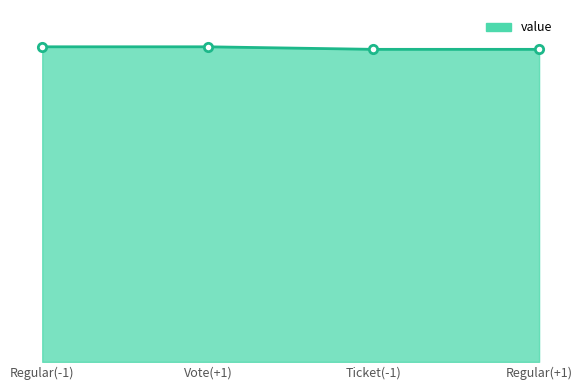

Reading left to right, list all the values displayed in this chart.

129.8	129.8	128.8	128.8